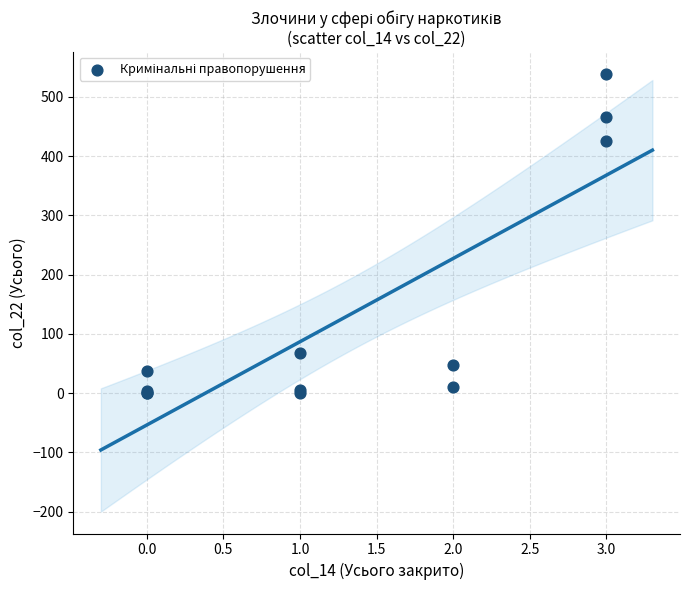

What Y value in the scatter plot is closest to 269?

426